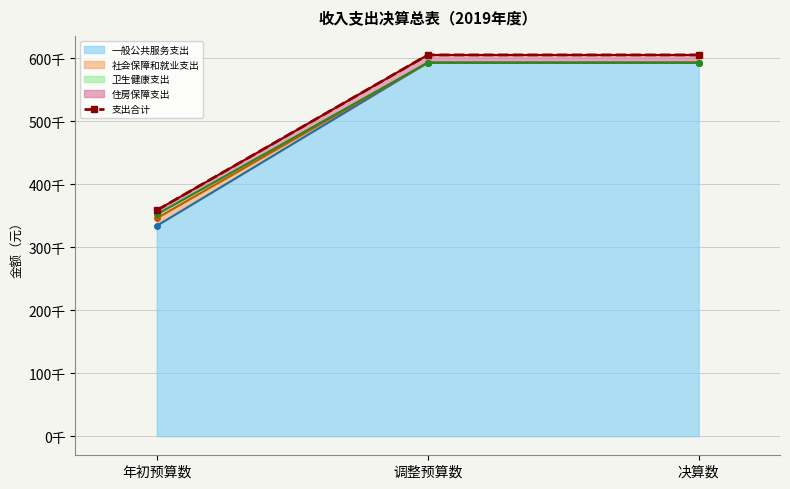

Reading left to right, what are all the values shown in this chart?

358700.0	605428.1	605428.1